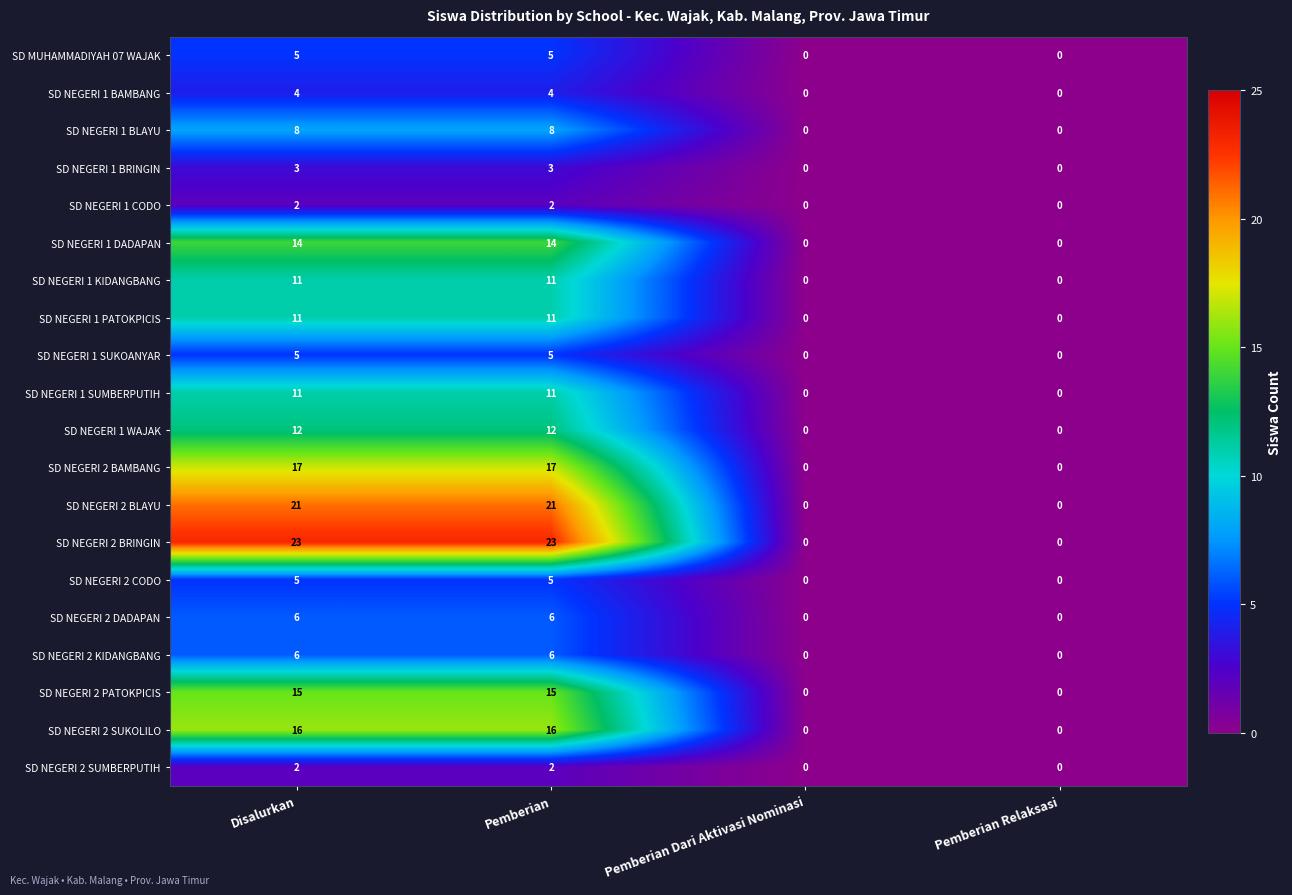

What is the greatest value displayed?

23